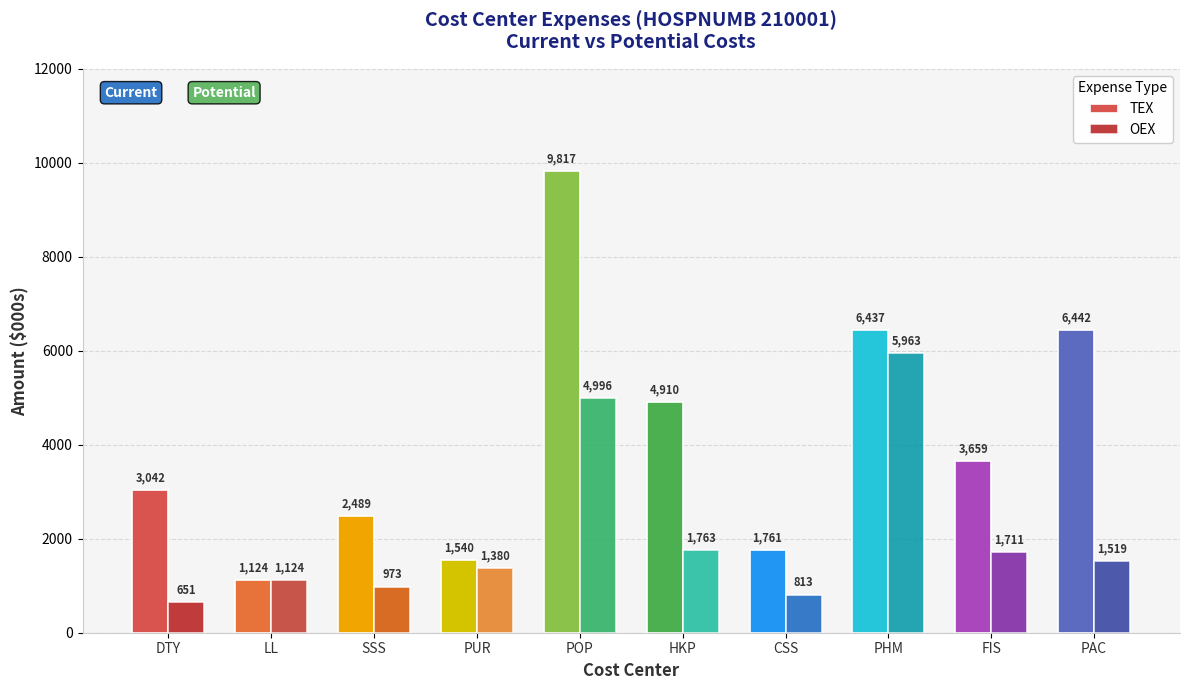

At which category does the chart reach its minimum across all series?

DTY